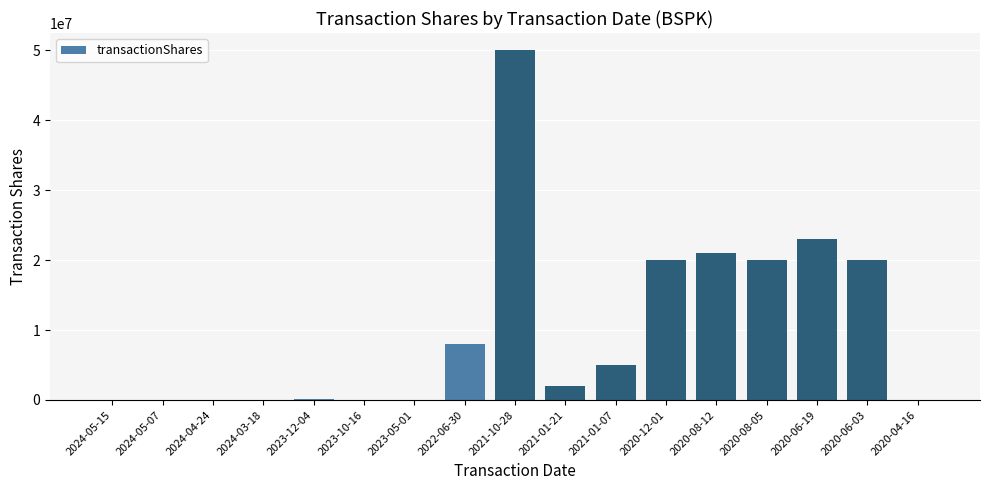

How many data points does each series have?

17